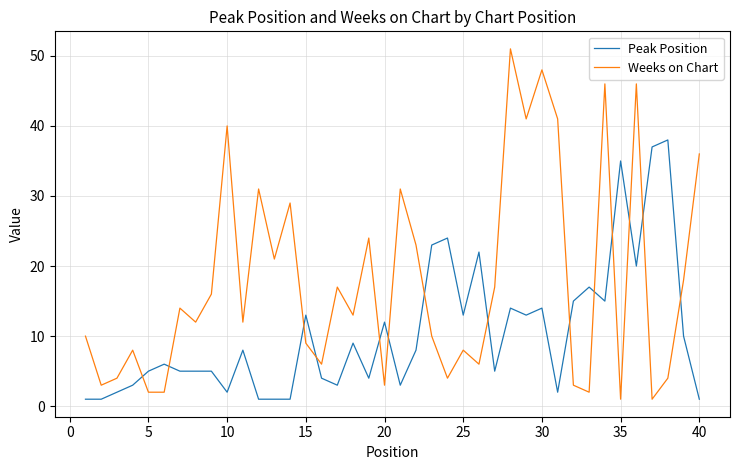

Reading right to left, extract all data points from this chart.

Peak Position: 1	10	38	37	20	35	15	17	15	2	14	13	14	5	22	13	24	23	8	3	12	4	9	3	4	13	1	1	1	8	2	5	5	5	6	5	3	2	1	1
Weeks on Chart: 36	18	4	1	46	1	46	2	3	41	48	41	51	17	6	8	4	10	23	31	3	24	13	17	6	9	29	21	31	12	40	16	12	14	2	2	8	4	3	10